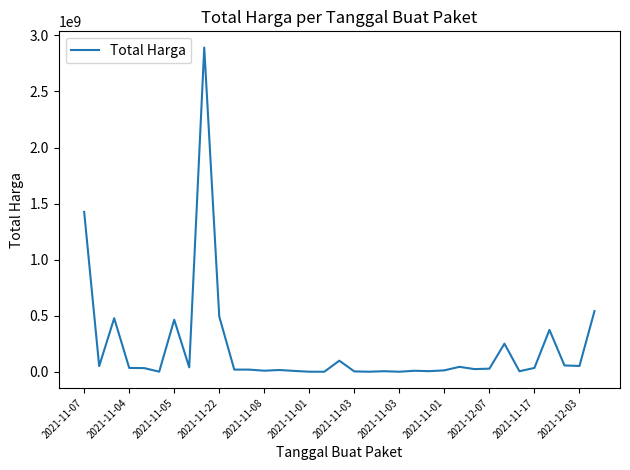

What is the sum of all values?

7518497085